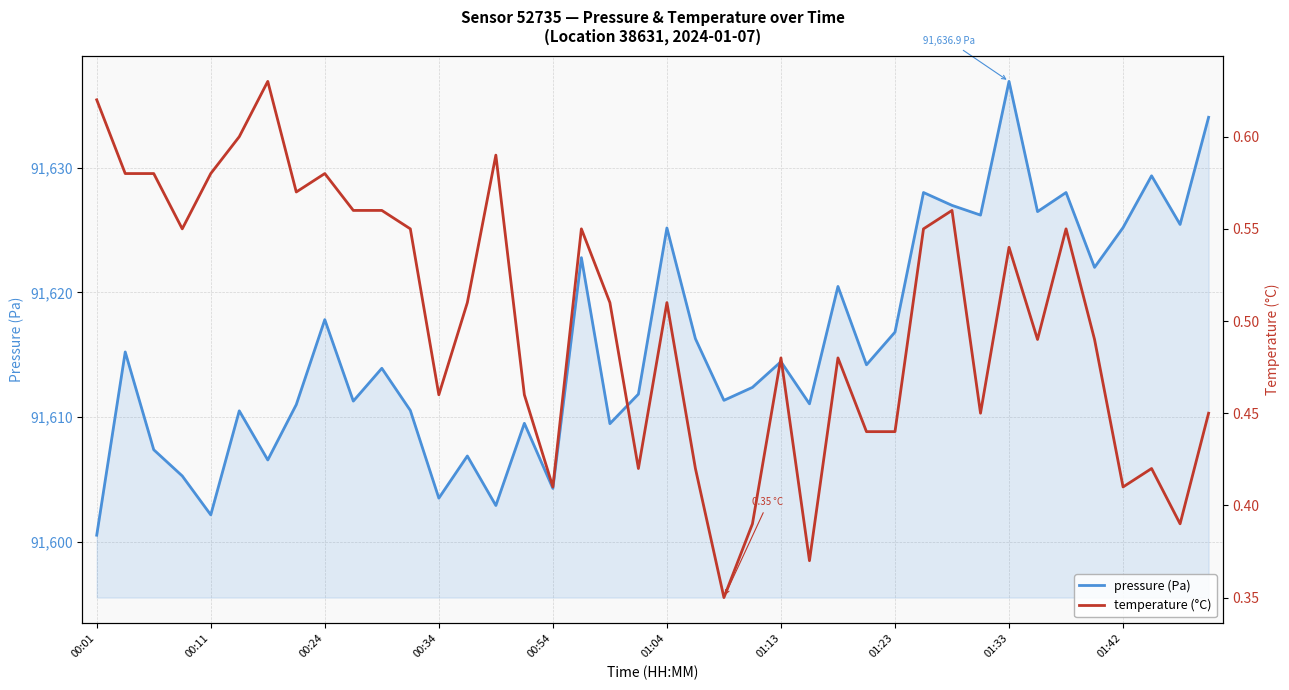

How many categories are shown in the chart?

40